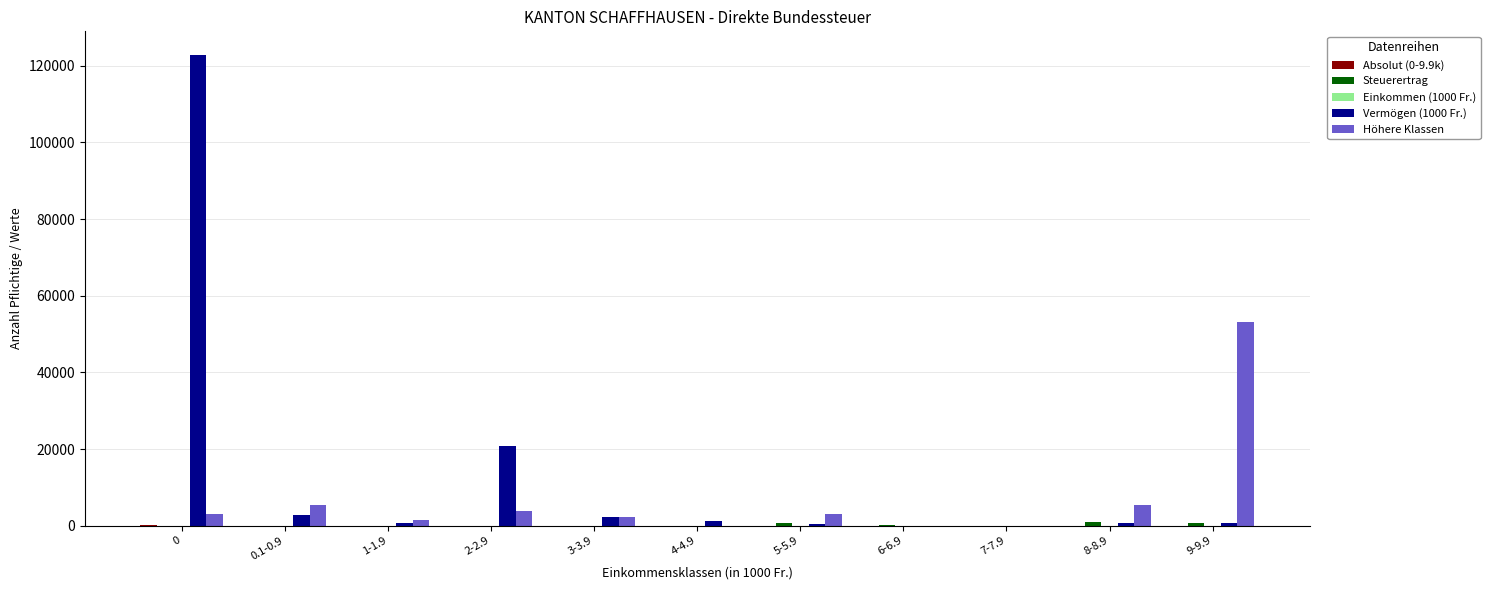

What is the sum of all Höhere Klassen values?

77714.0